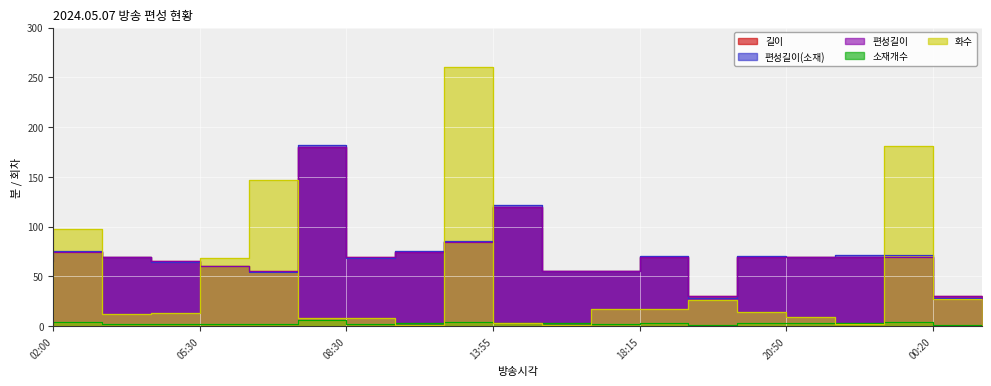

Which has a higher value, 23:10 or 02:00?

23:10